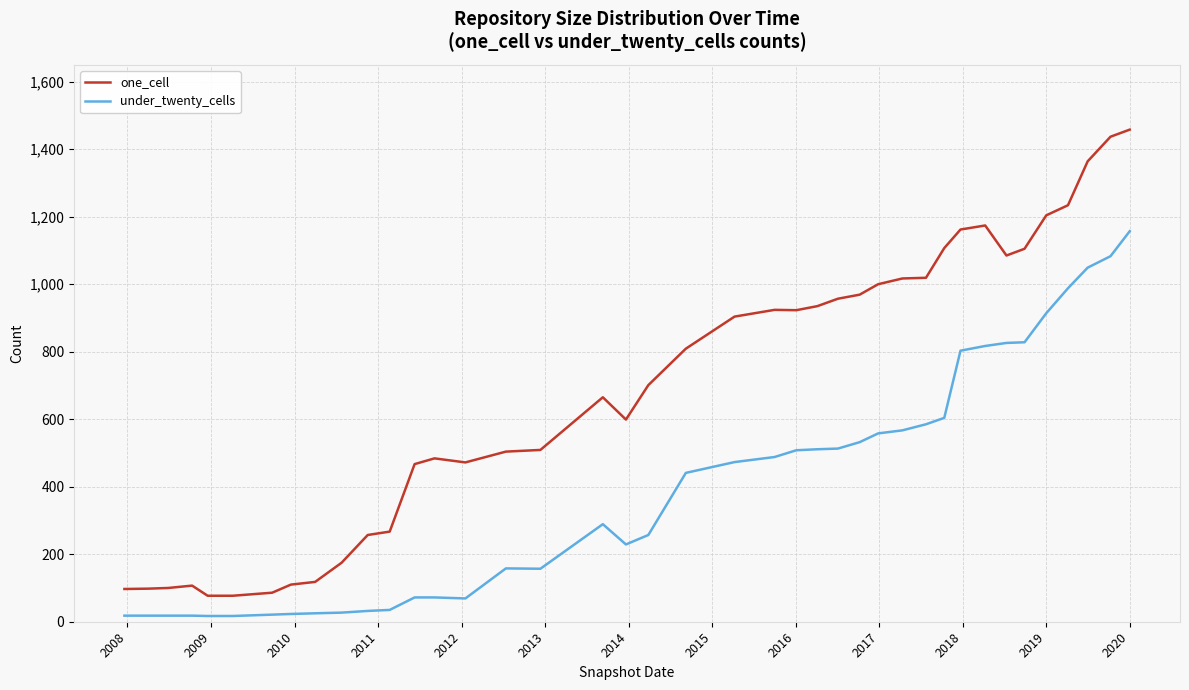

True or false: one_cell and under_twenty_cells intersect in this chart.

False